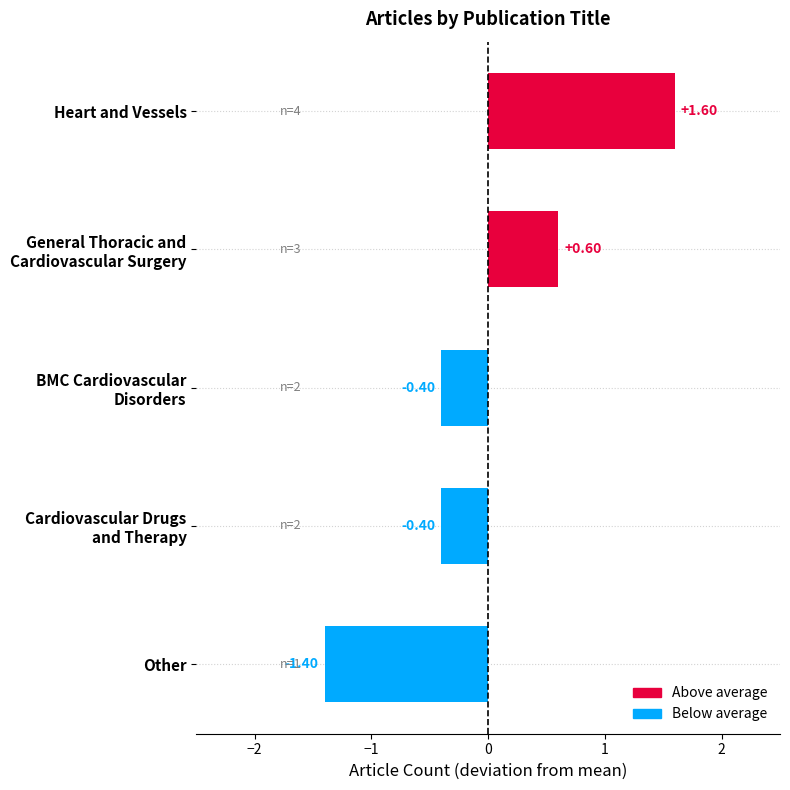

At which category does the chart reach its minimum across all series?

Other